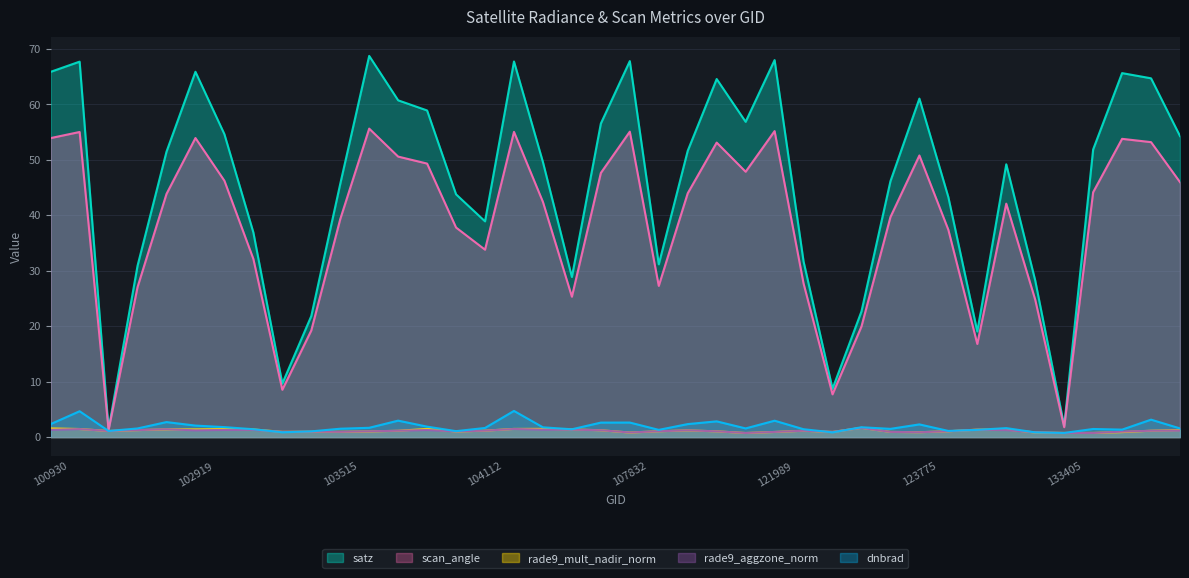

Does the chart display data point markers on the line(s)?

No